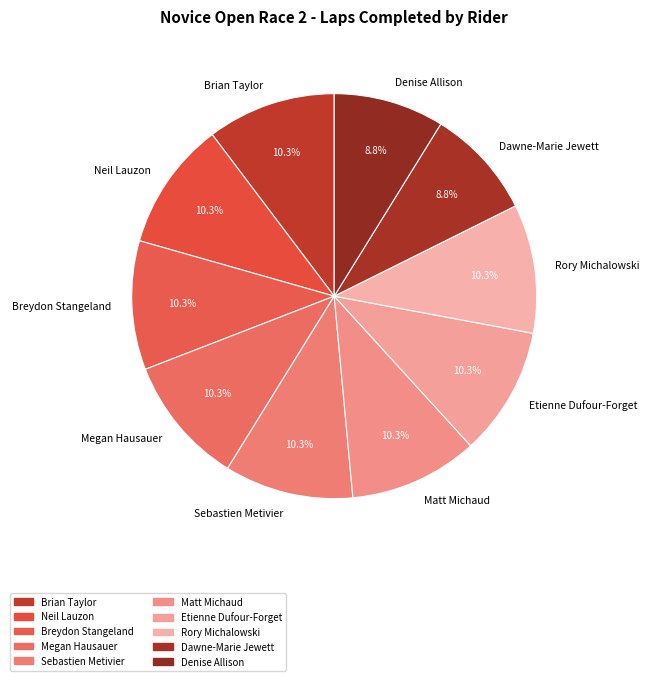

Is Sebastien Metivier the majority of the pie?

No